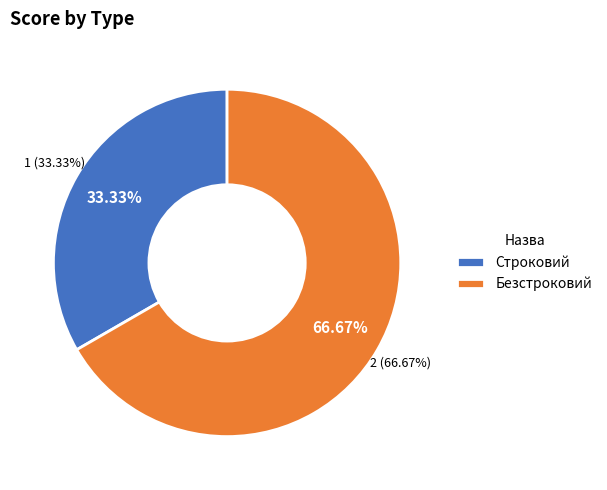

True or false: Безстроковий accounts for 58% of the total.

False